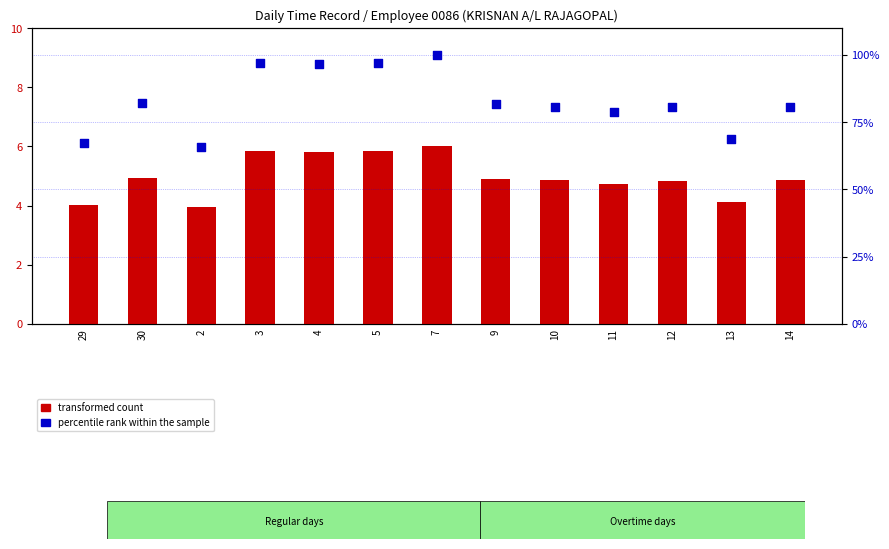

Which series has the largest total across all categories?

percentile rank within the sample